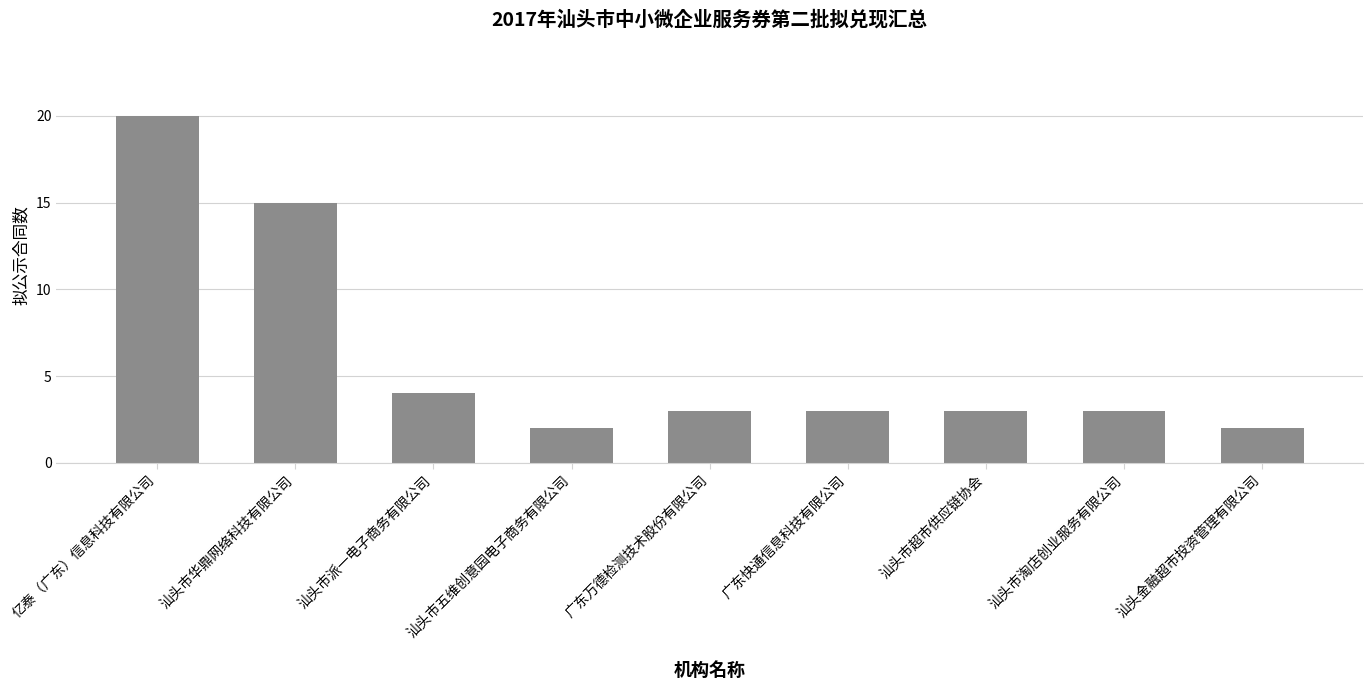

Does the chart contain any negative values?

No